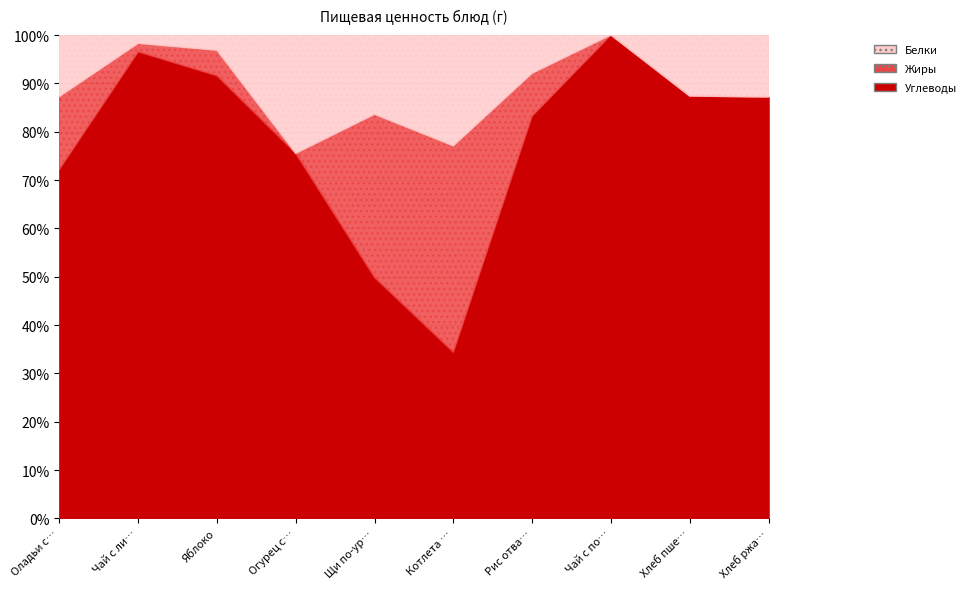

How many data points in Углеводы are less than 13?

5